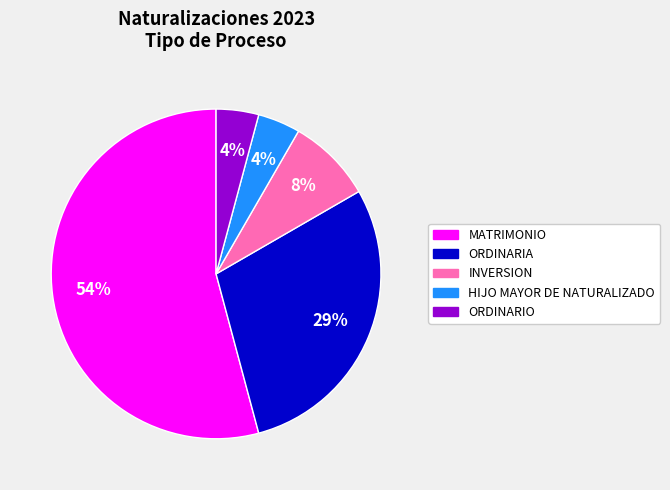

Is there any slice that represents more than half of the pie?

Yes